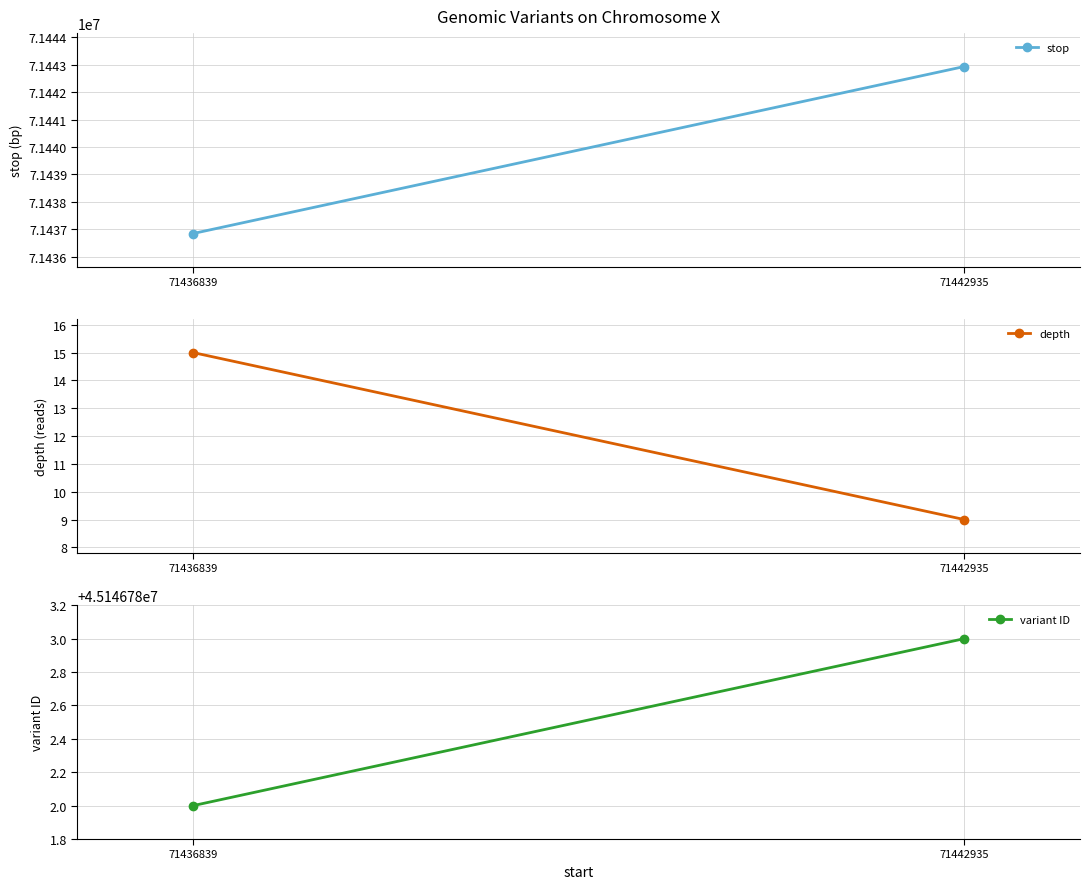

Which series has the largest total across all categories?

stop